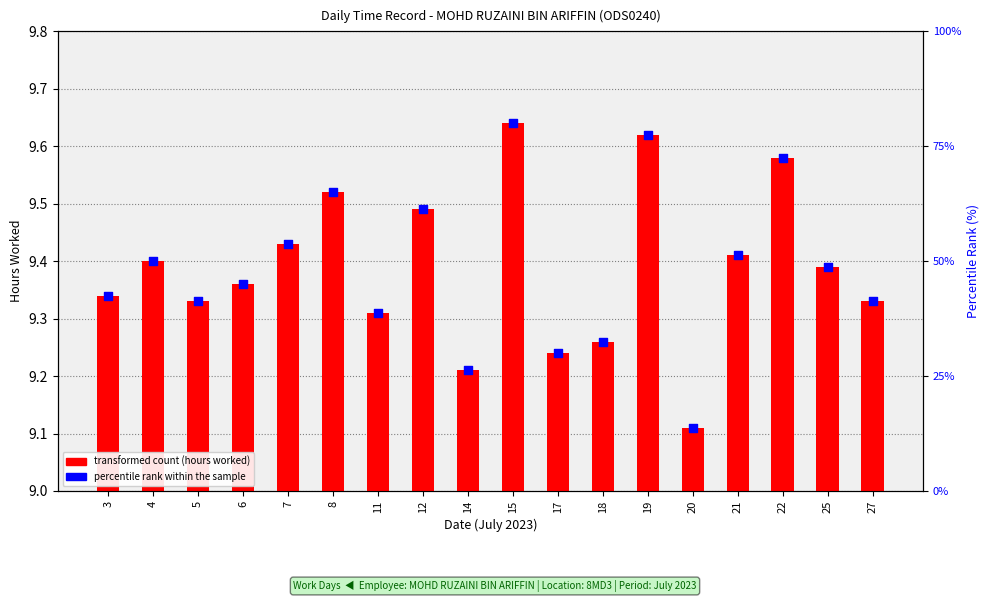

Is the value of Low (hours) at 3 greater than the value of percentile rank within the sample at 27?

No